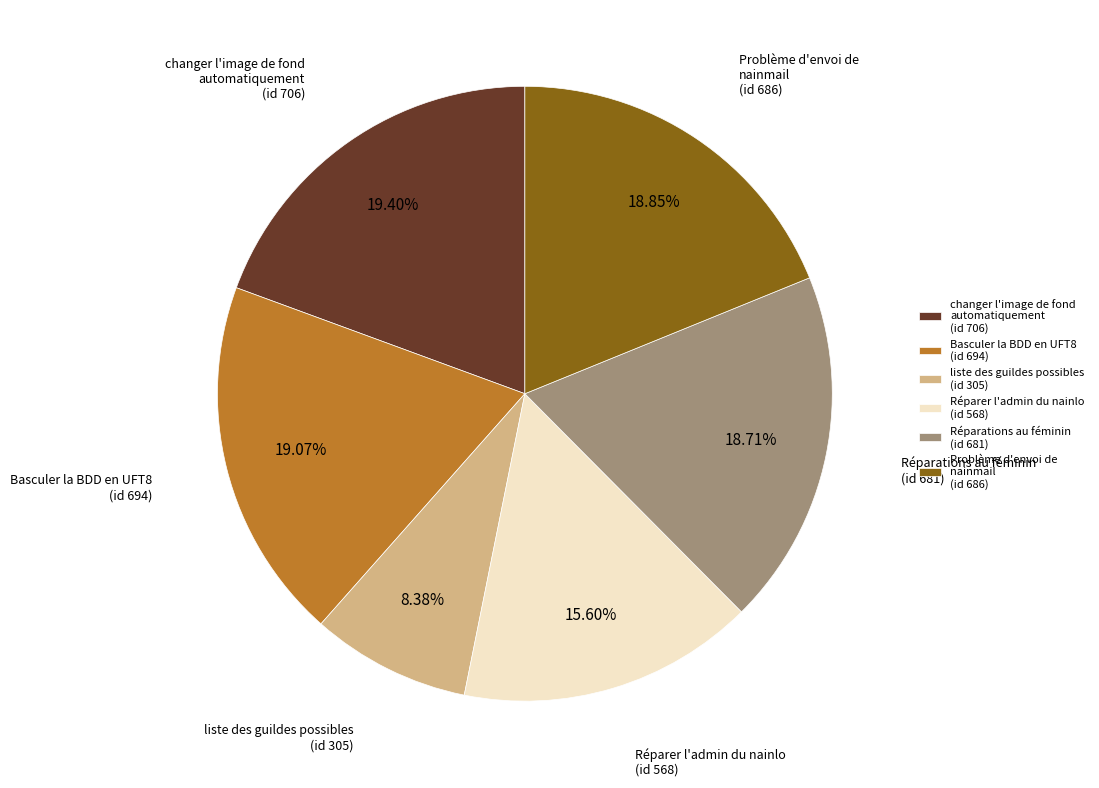

Count the number of slices in the pie.

6